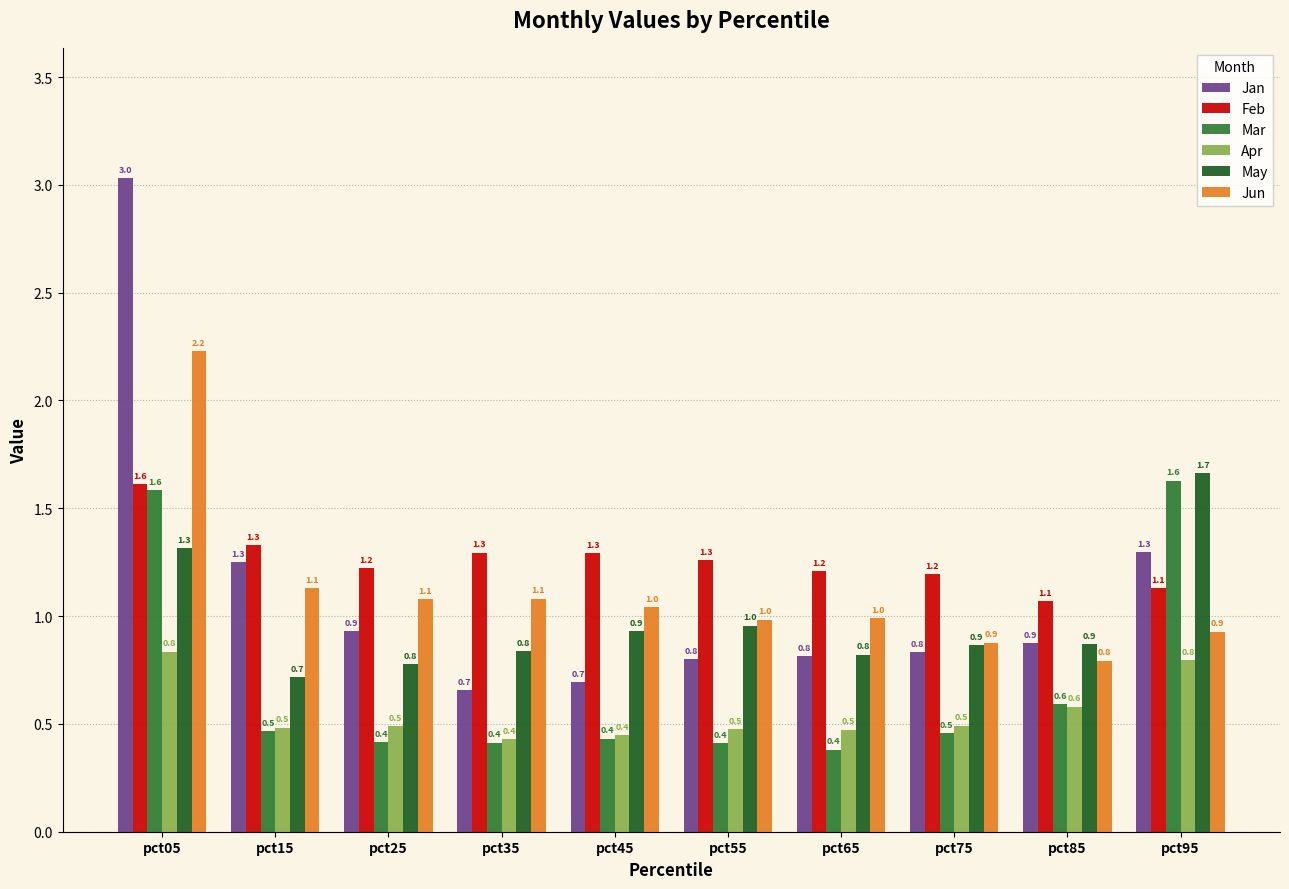

How many data points does each series have?

10